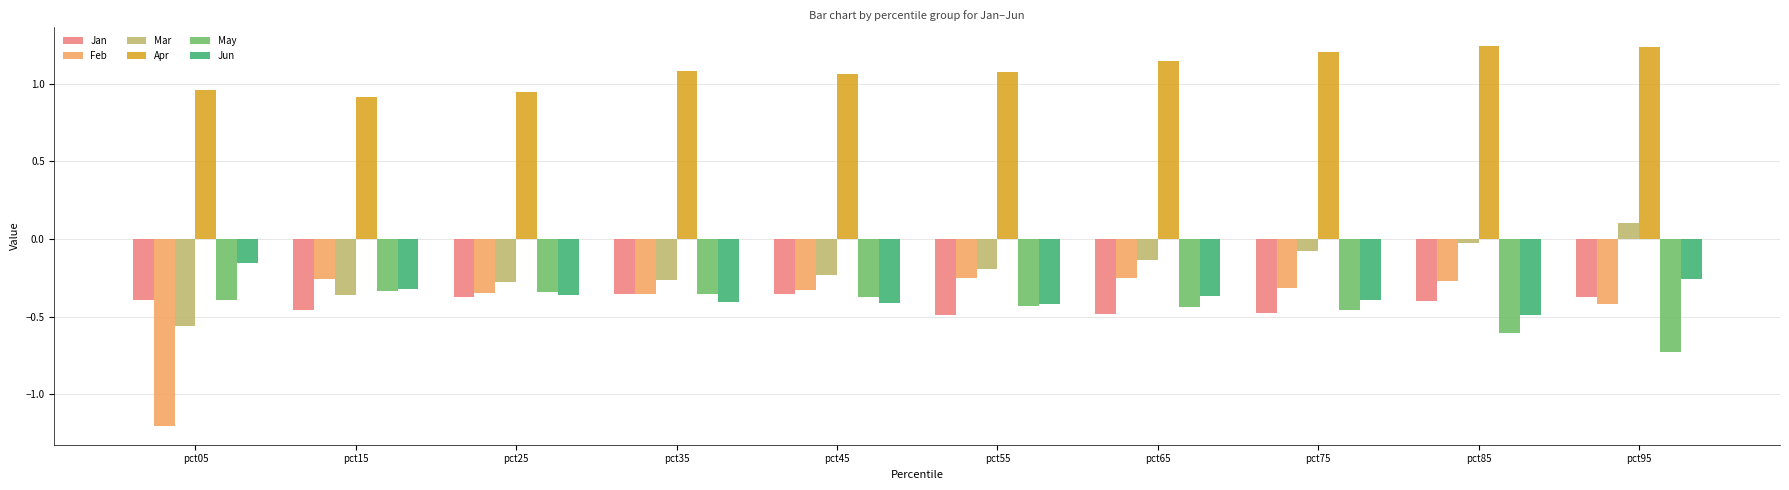

How many bars are there in each group?

6